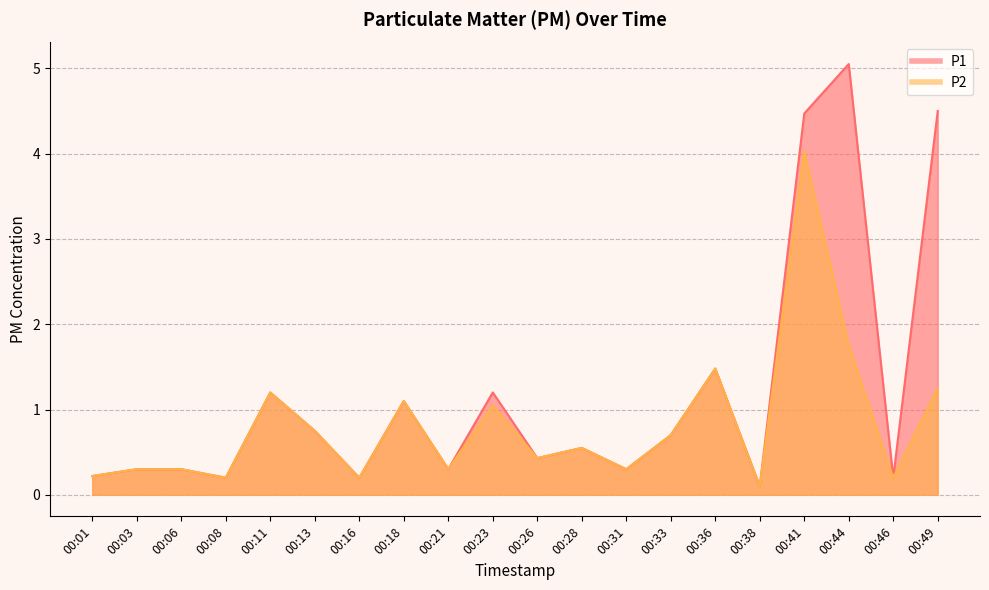

Reading left to right, what are all the values shown in this chart?

P1: 0.2	0.3	0.3	0.2	1.2	0.8	0.2	1.1	0.3	1.2	0.4	0.6	0.3	0.7	1.5	0.1	4.5	5.0	0.2	4.5
P2: 0.2	0.3	0.3	0.2	1.2	0.8	0.2	1.1	0.3	1.1	0.4	0.6	0.3	0.7	1.5	0.1	4.0	1.8	0.2	1.2